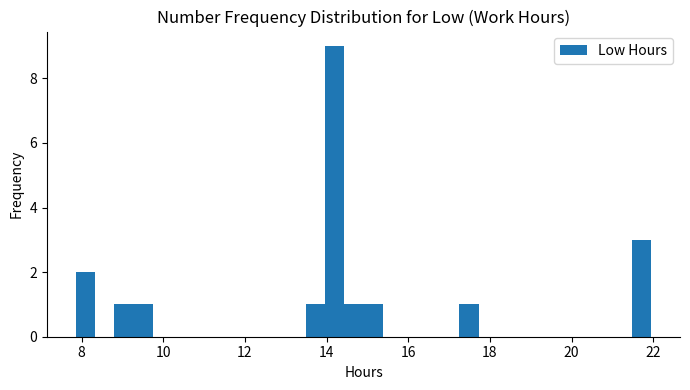

Read against the x-axis, roughly where is the centre of the tallest bar?

14.2